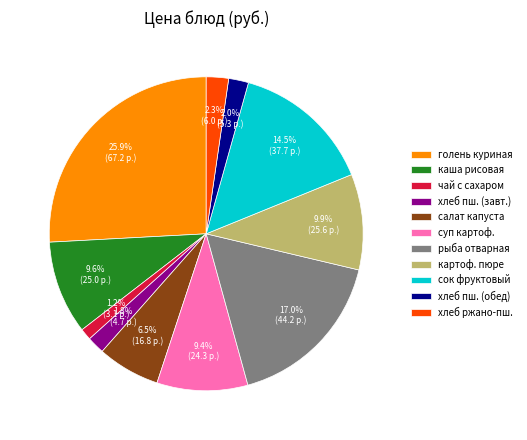

To the nearest percent, what is the difference between the largest and smallest slice percentages?

25%